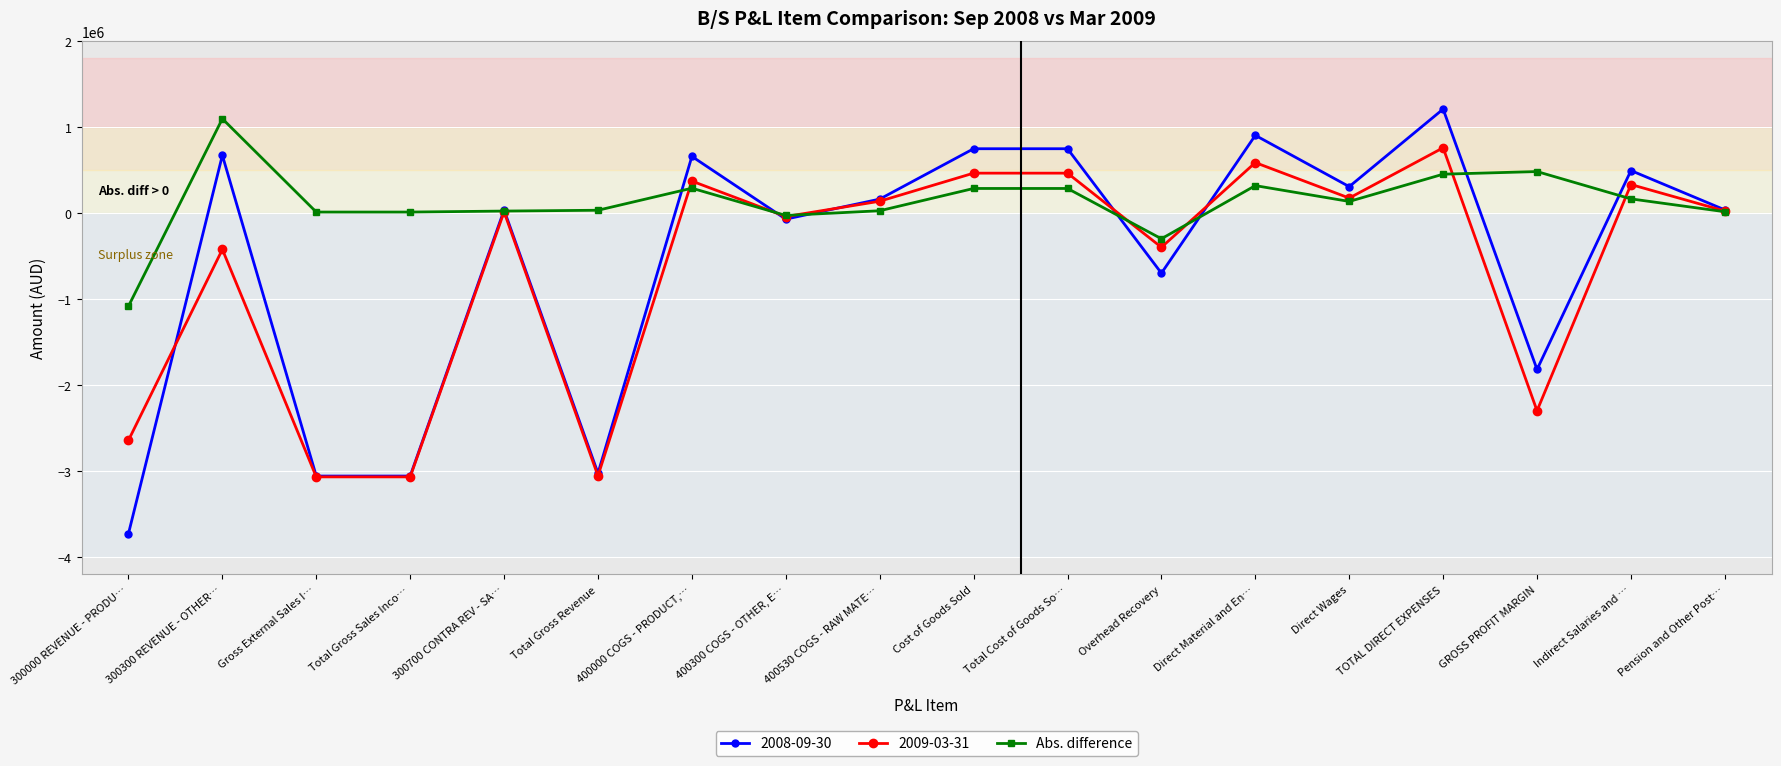

The 2008-09-30 series shows -72719.3 at 400300 COGS - OTHER, E…. True or false?

True